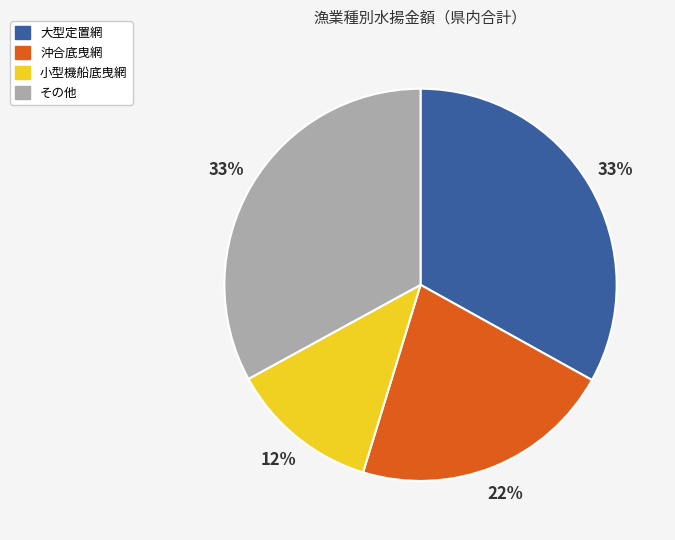

Is there a majority slice in this chart?

No